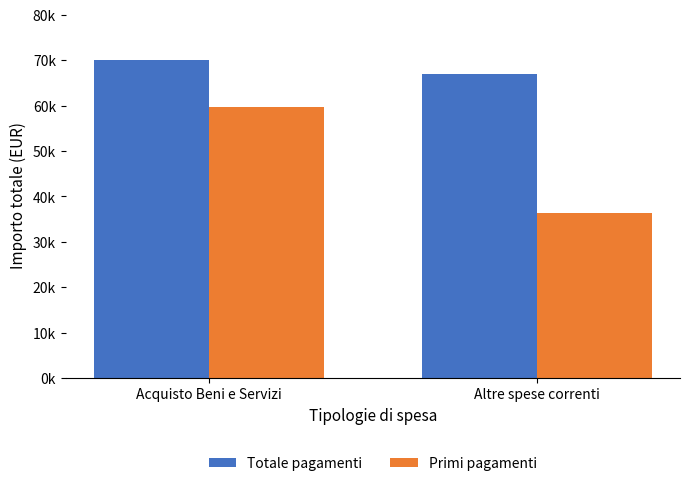

Rank the series by their average value, from highest to lowest.

Totale pagamenti, Primi pagamenti